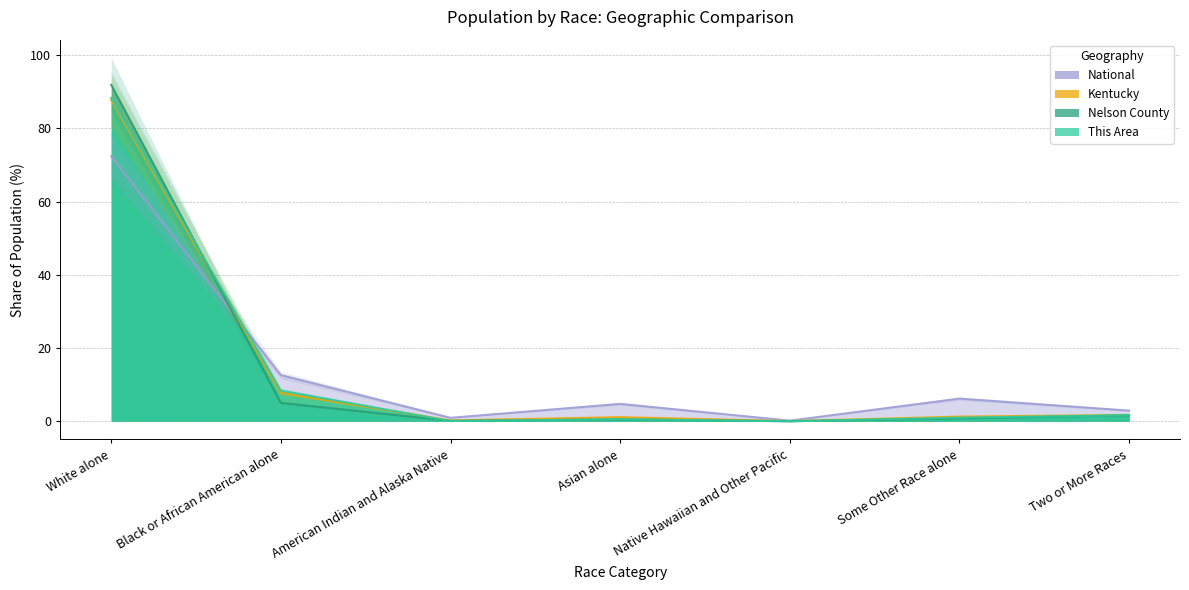

Reading right to left, transcribe all the data shown in this chart.

This Area: Two or More Races=1.7	Some Other Race alone=1.0	Native Hawaiian and Other Pacific=0.0	Asian alone=0.6	American Indian and Alaska Native=0.1	Black or African American alone=8.4	White alone=88.3
Nelson County: Two or More Races=1.6	Some Other Race alone=0.8	Native Hawaiian and Other Pacific=0.0	Asian alone=0.5	American Indian and Alaska Native=0.1	Black or African American alone=5.0	White alone=91.9
Kentucky: Two or More Races=1.7	Some Other Race alone=1.3	Native Hawaiian and Other Pacific=0.1	Asian alone=1.1	American Indian and Alaska Native=0.2	Black or African American alone=7.8	White alone=87.8
National: Two or More Races=2.9	Some Other Race alone=6.2	Native Hawaiian and Other Pacific=0.2	Asian alone=4.8	American Indian and Alaska Native=0.9	Black or African American alone=12.6	White alone=72.4